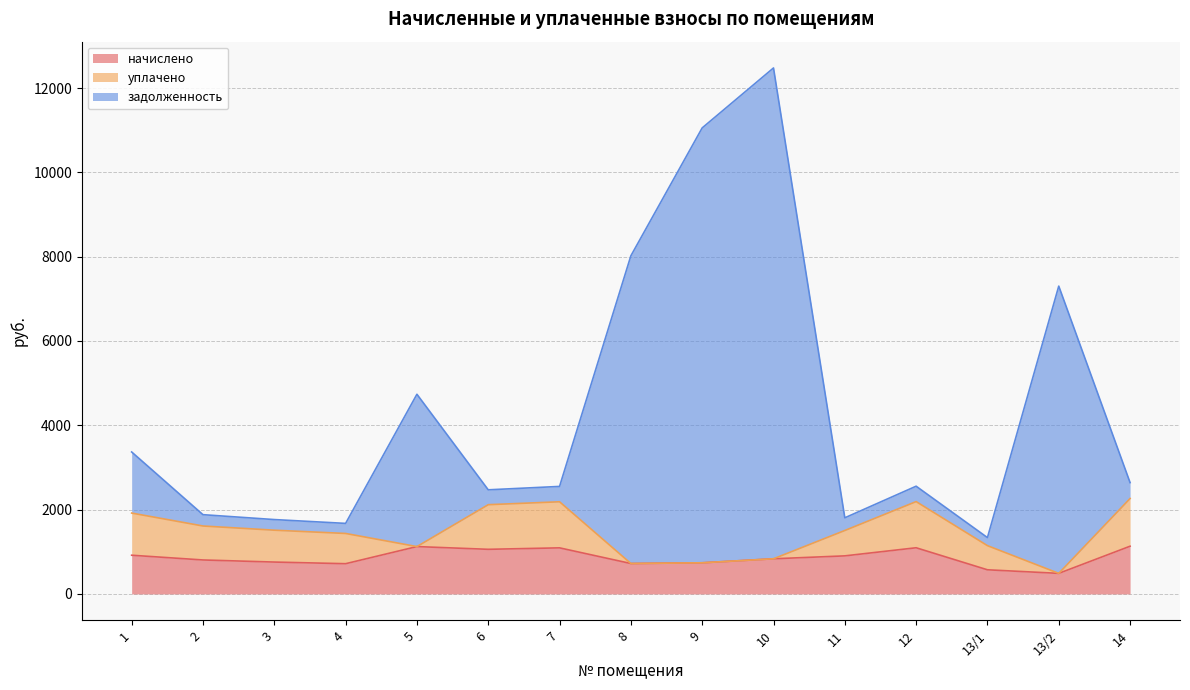

How many data points in начислено are less than 833?

7